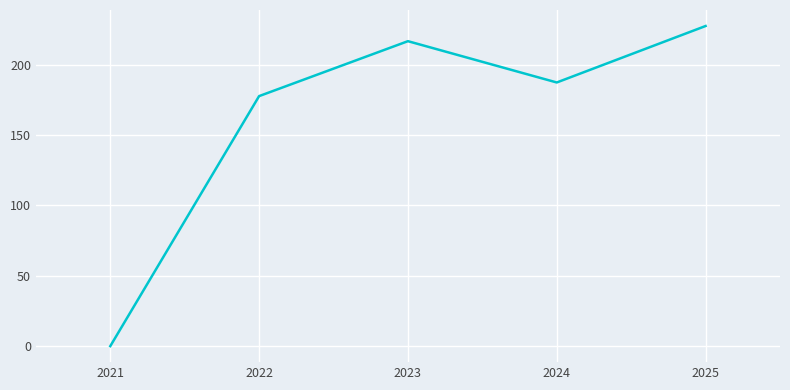

True or false: there are more than 1 points higher than both neighbors.

False